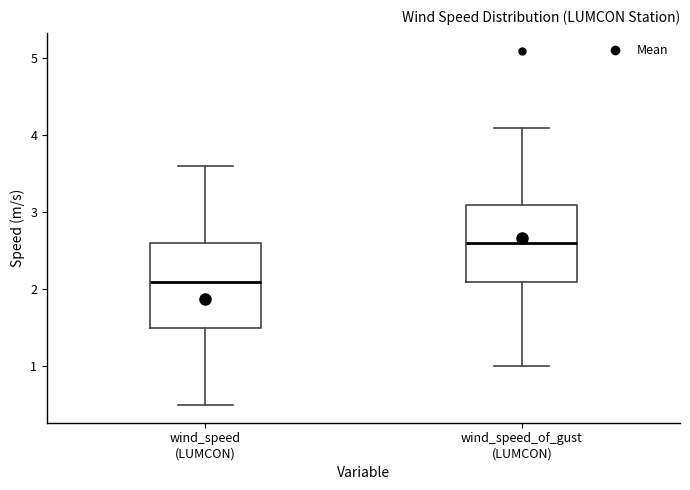

Reading left to right, transcribe this box plot: for each box, give where its median line is, the range the box spans, and where its two whiskers end, as read against the y-axis. The values are not printed on the chart, so give them approximately, as read against the axis.

wind_speed (LUMCON): median 2.1, box 1.5 to 2.6, whiskers 0.5 to 3.6
wind_speed_of_gust (LUMCON): median 2.6, box 2.1 to 3.1, whiskers 1.0 to 4.1